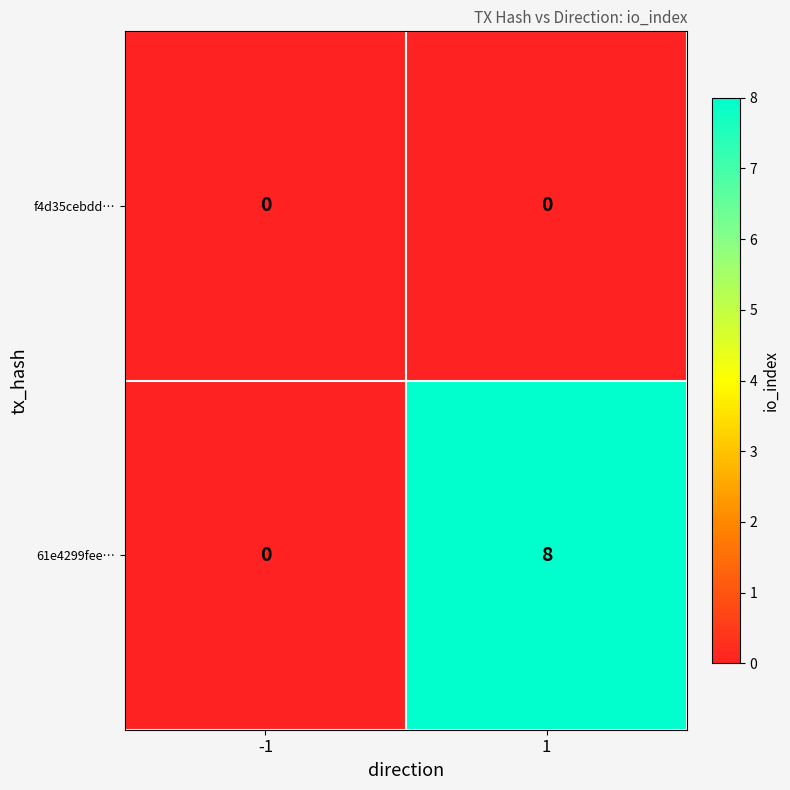

Which series has the largest total across all categories?

61e4299fee…